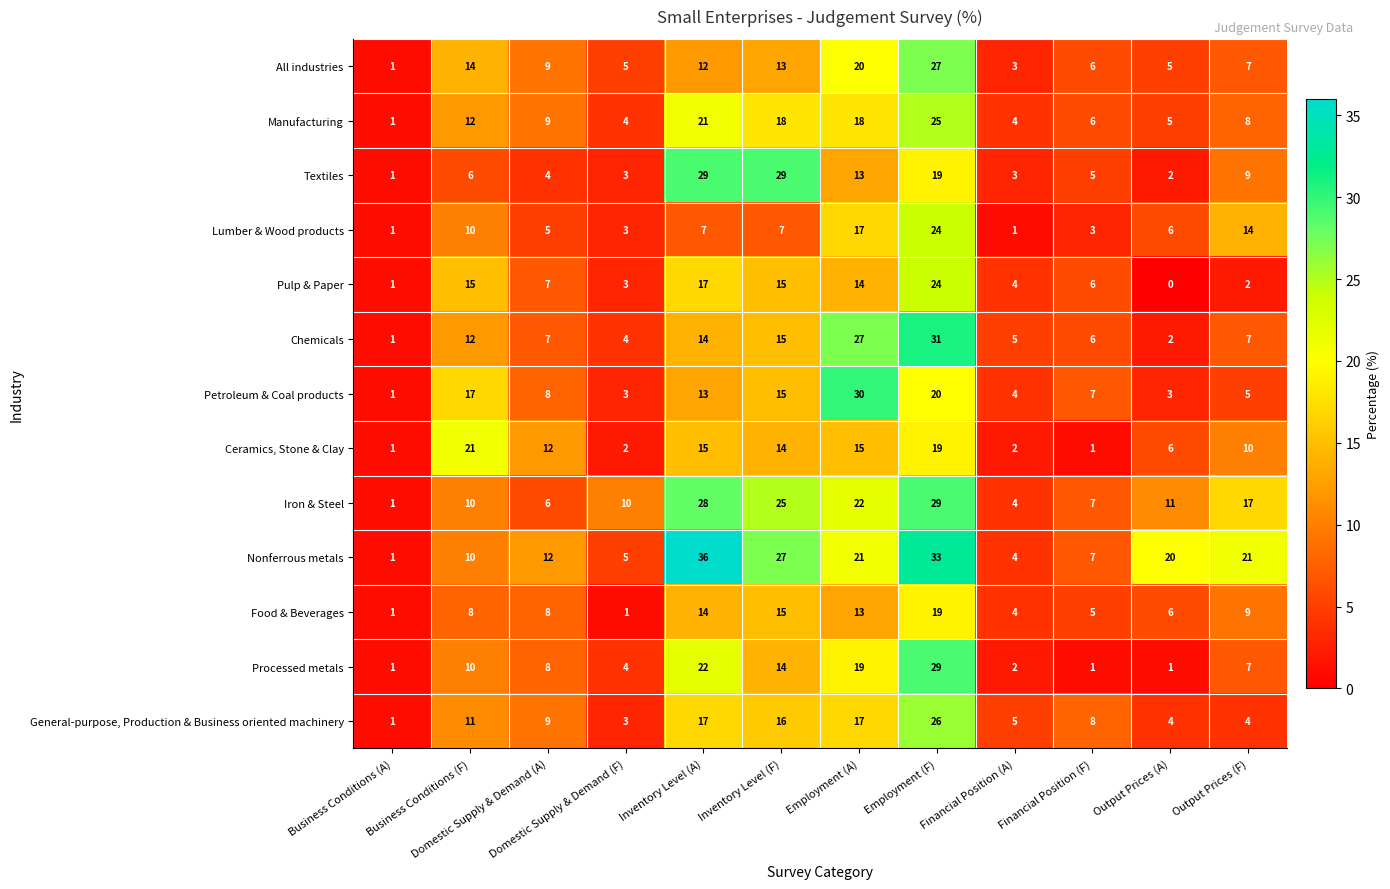

Read the Pulp & Paper value at Inventory Level (A), to the nearest 10.

20